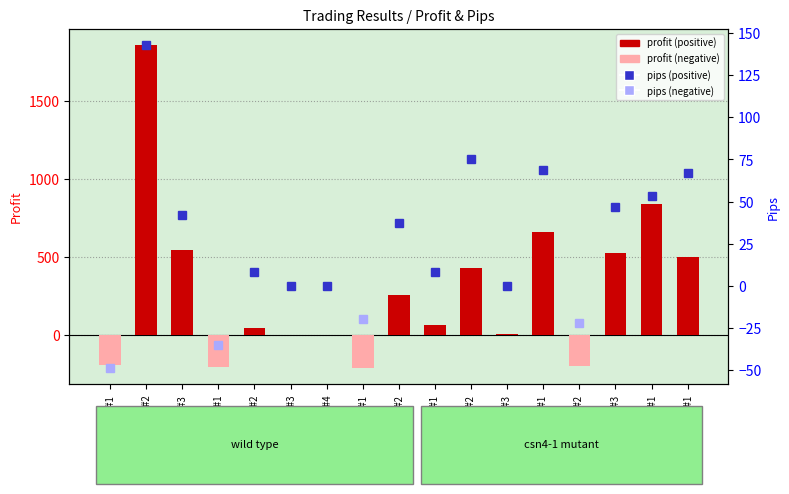

Rank the categories by value from lowest to highest.

NZDJPY#1, EURUSD#1, AUDUSD#2, GBPUSD#1, EURUSD#3, EURUSD#4, AUDJPY#3, EURUSD#2, AUDJPY#1, NZDJPY#2, AUDJPY#2, USDCAD#1, AUDUSD#3, GBPUSD#3, AUDUSD#1, EURGBP#1, GBPUSD#2